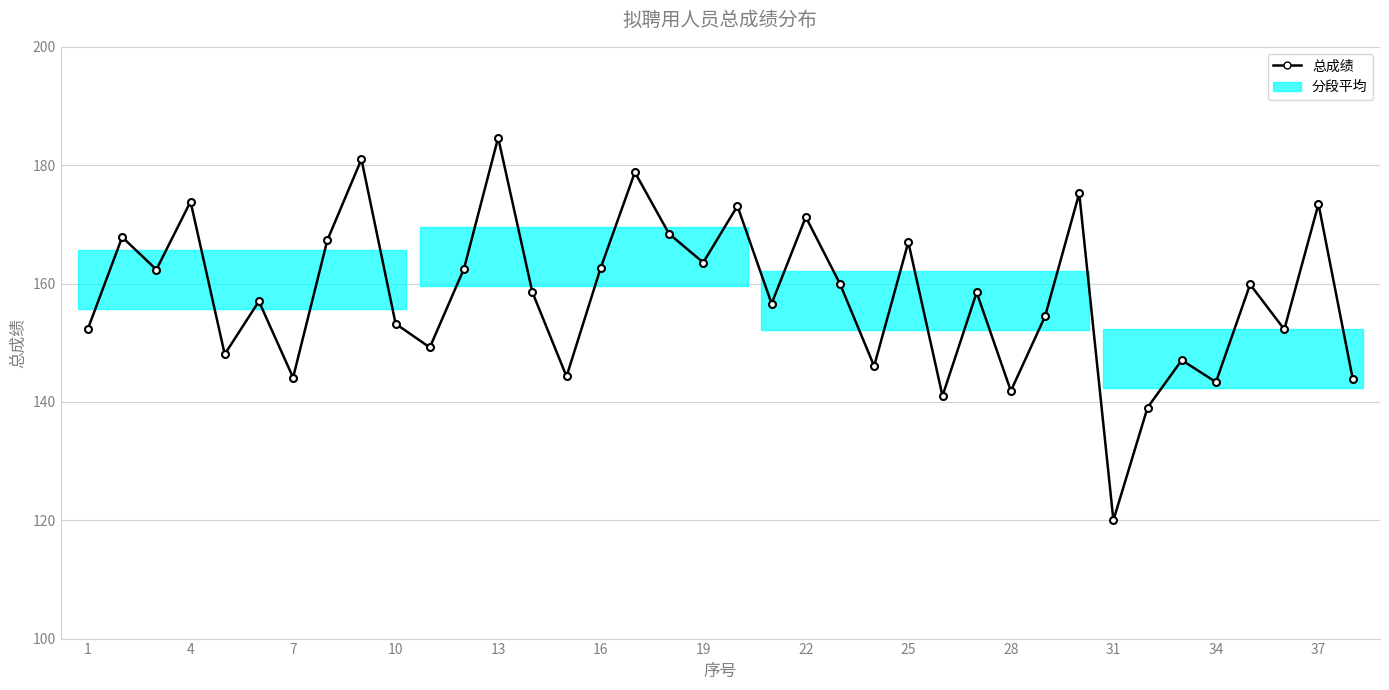

What is the value of the 10th point from the left?

153.2